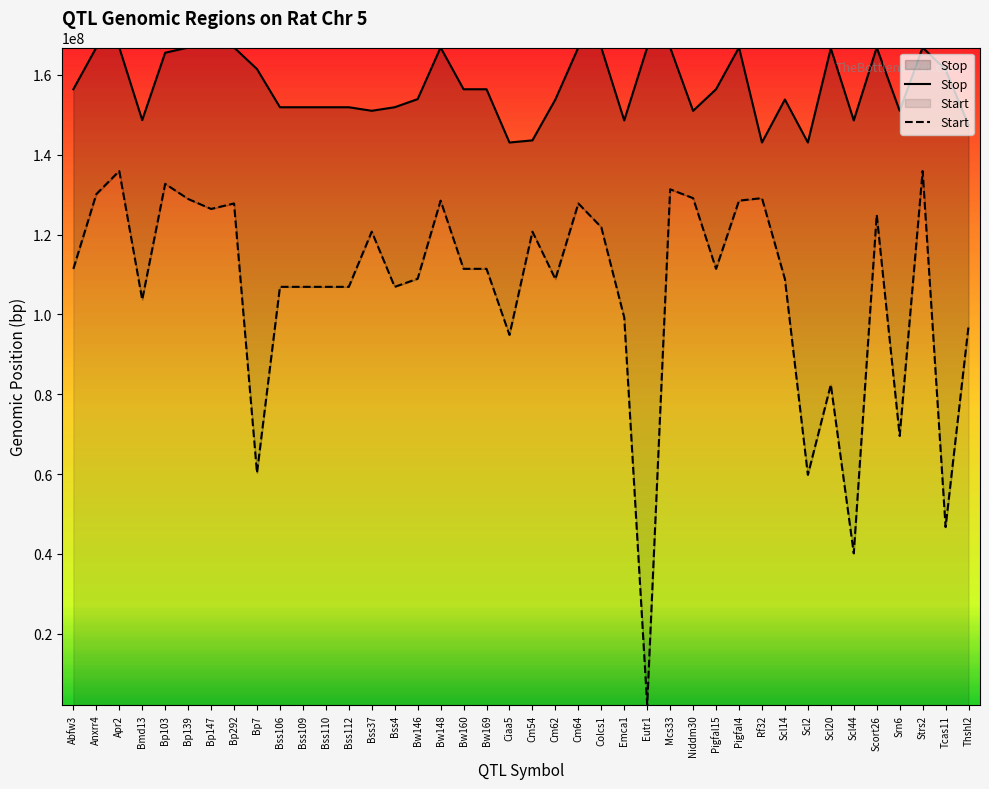

How many data points in Stop are above 156416838?

17